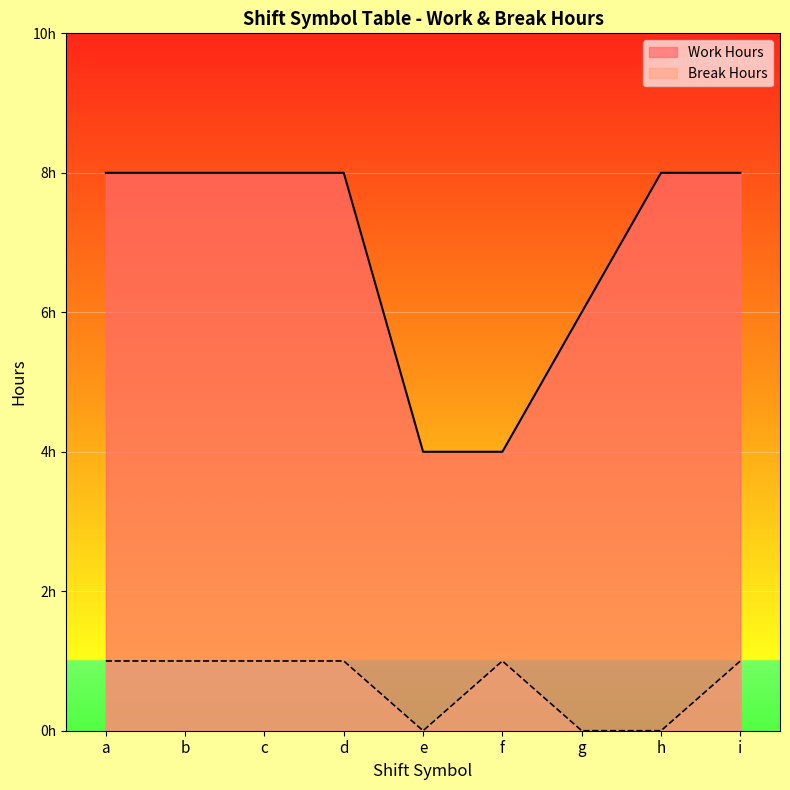

At which label does Work Hours reach its minimum?

e